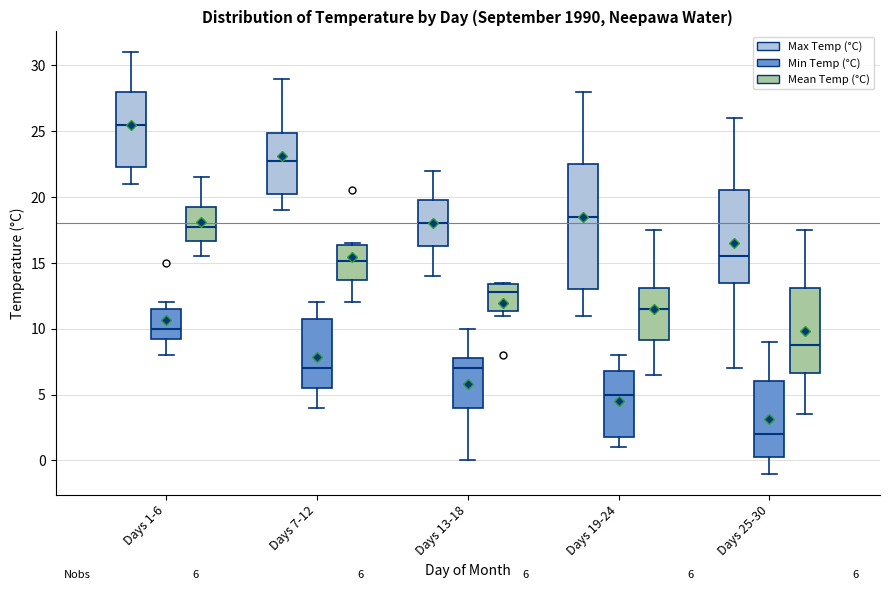

Which box's median line is the highest?

Days 1-6 (Max Temp (°C))